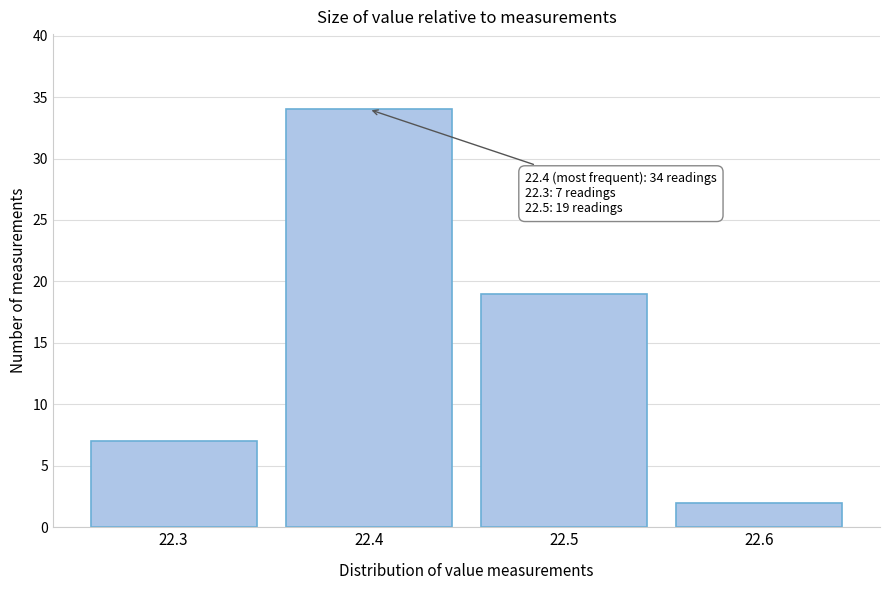

Reading left to right, what are all the values shown in this chart?

22.3=7	22.4=34	22.5=19	22.6=2